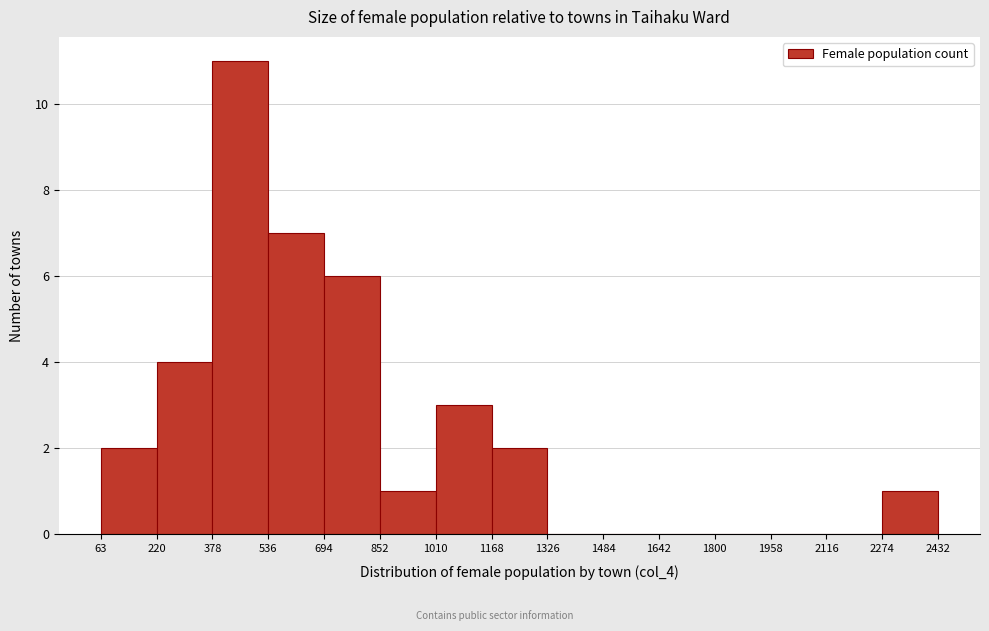

What is the height of the bar covering 1010 to 1168 on the x-axis? The values are not printed on the chart, so give them approximately, as read against the axis.

3